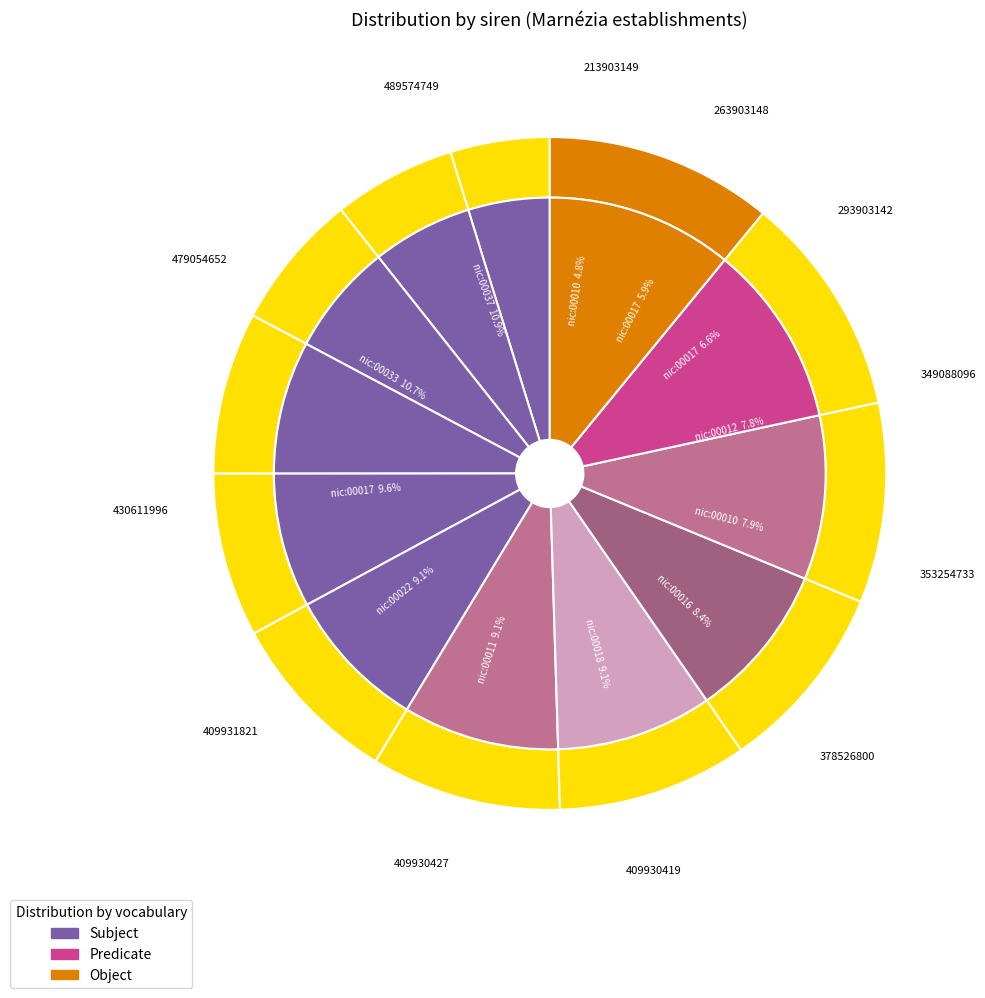

Does any single category account for the majority?

No